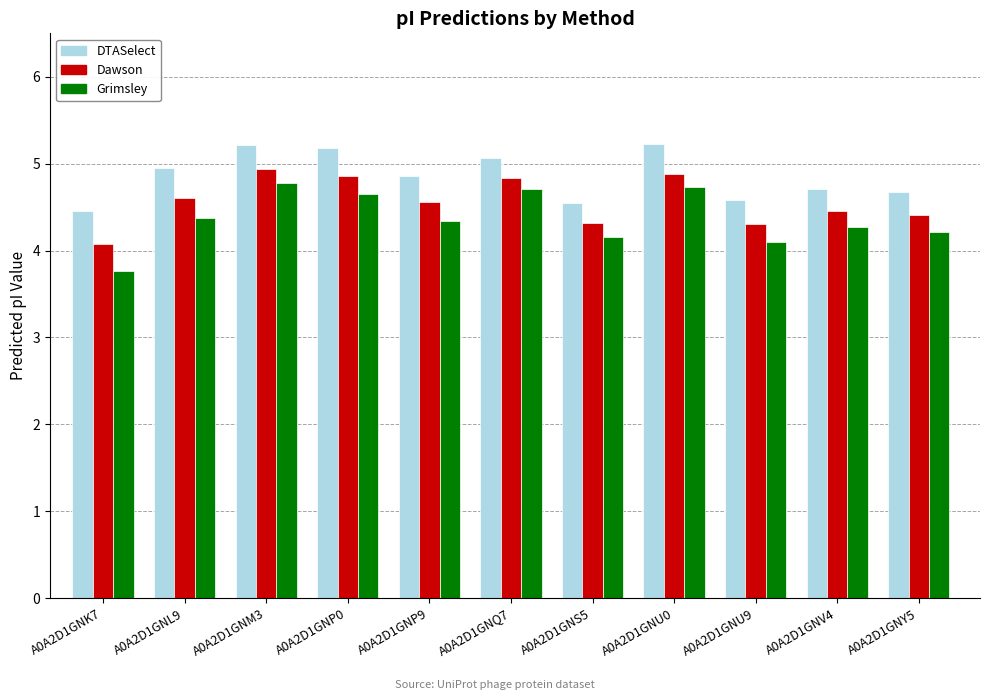

Which series has the largest range (max minus min)?

Grimsley